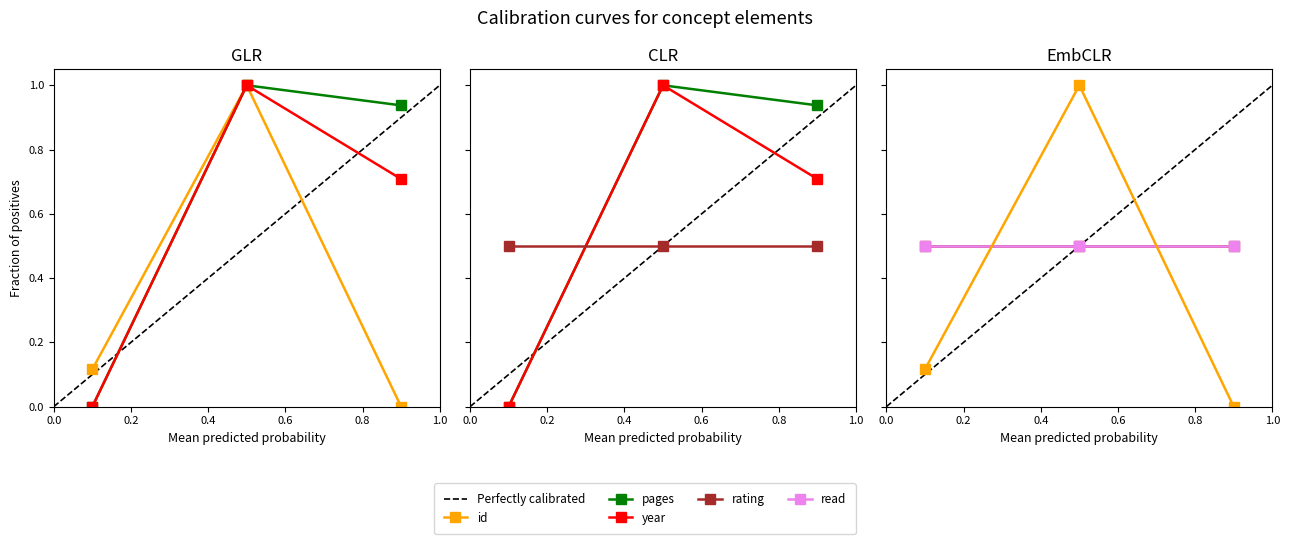

Does the chart have visible grid lines?

No